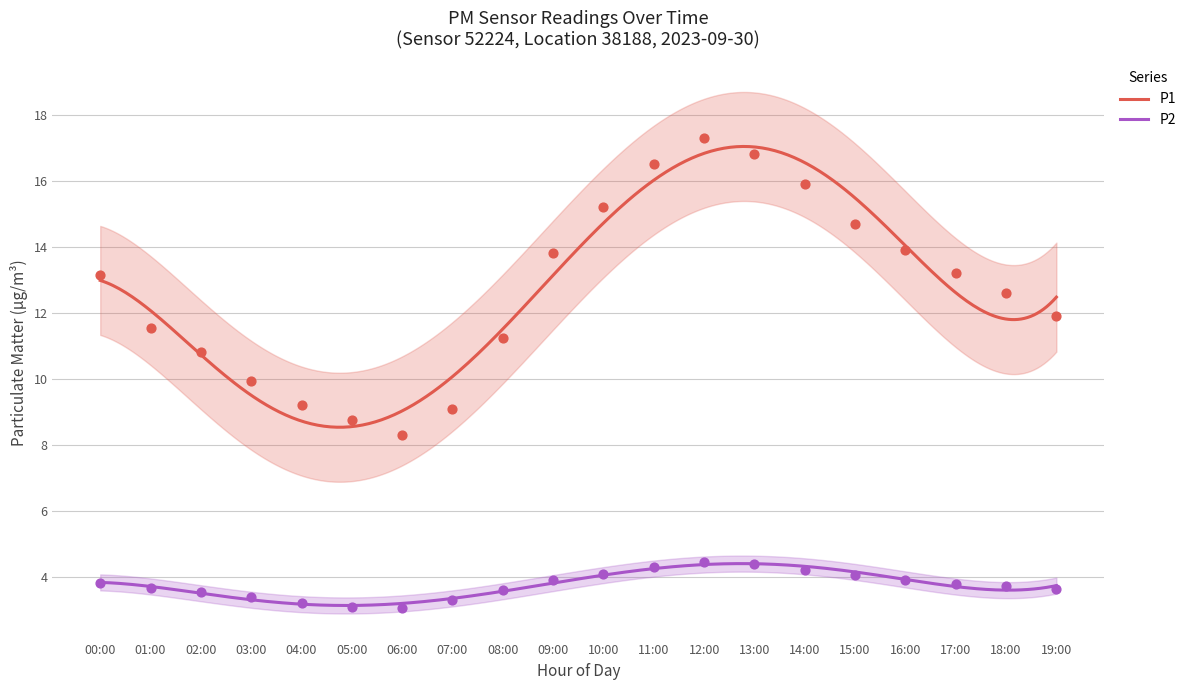

What is the total value across all series at 10:00?

19.3